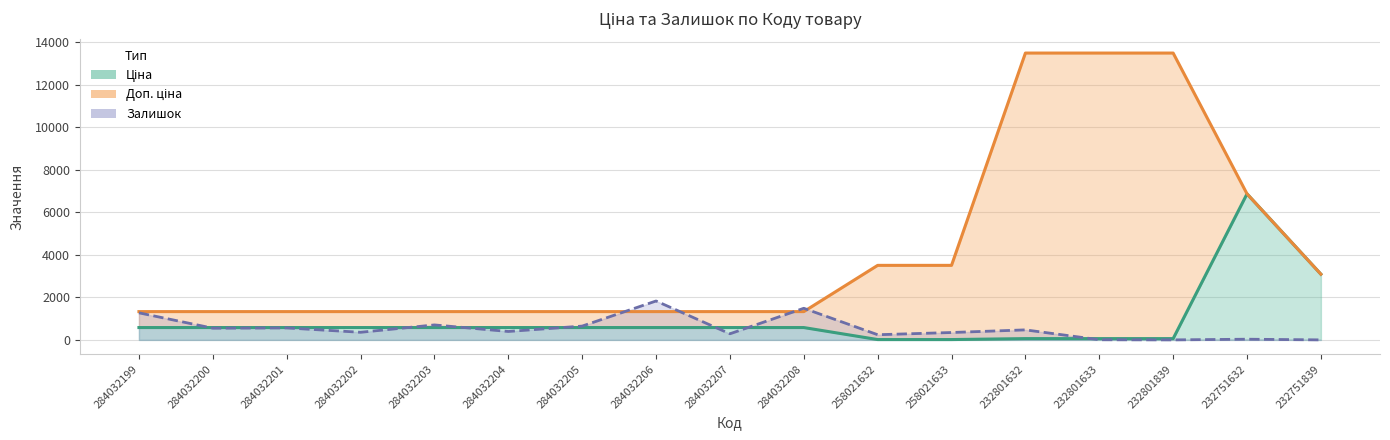

True or false: Доп. ціна and Ціна cross at least once.

False